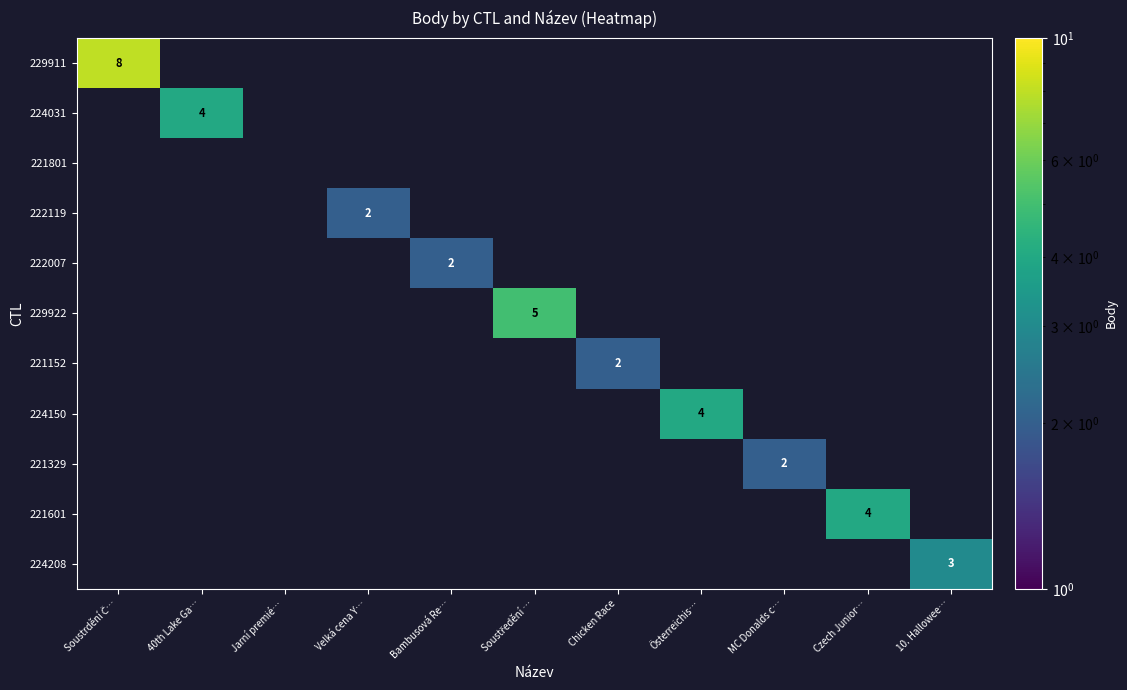

Is the value of 221601 at Soustředění … greater than the value of 221152 at Österreichis…?

No